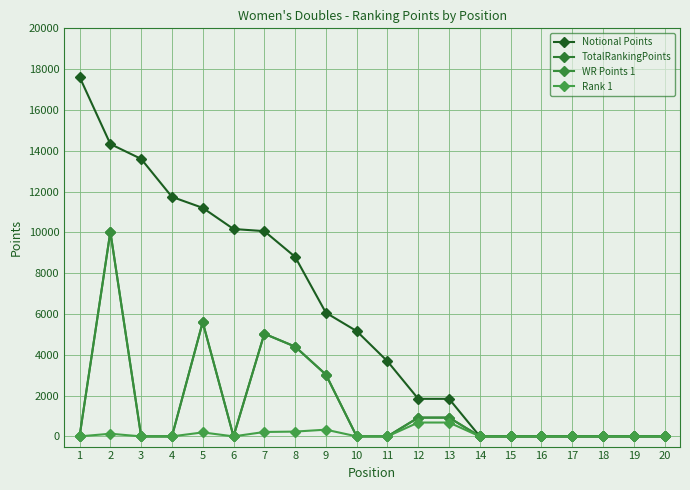

True or false: WR Points 1 and Notional Points intersect in this chart.

False